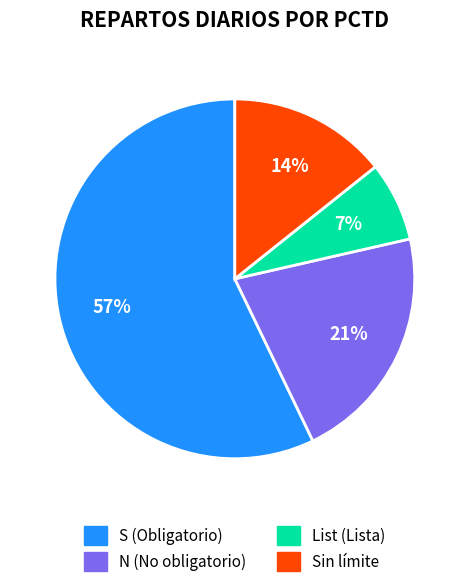

Does any single category account for the majority?

Yes